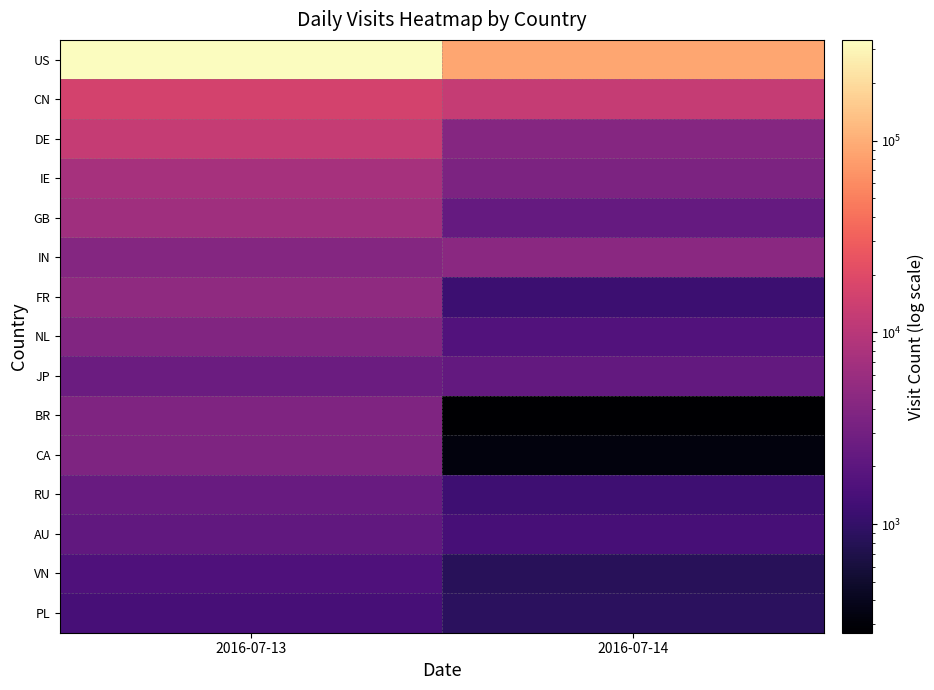

What is the difference between the highest and lowest values at 2016-07-13?

334795